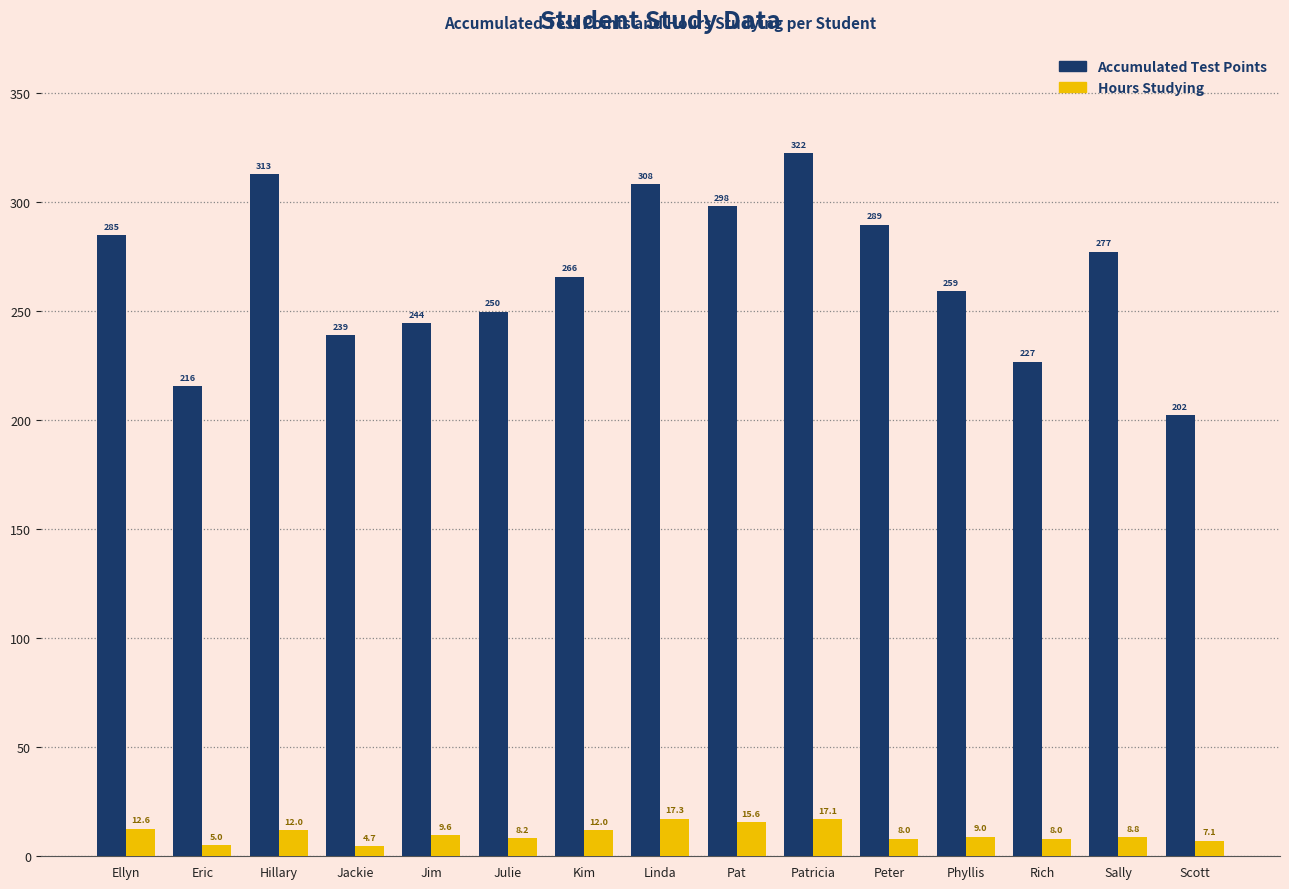

What is the sum of the Accumulated Test Points values at Peter and Jim?

533.7